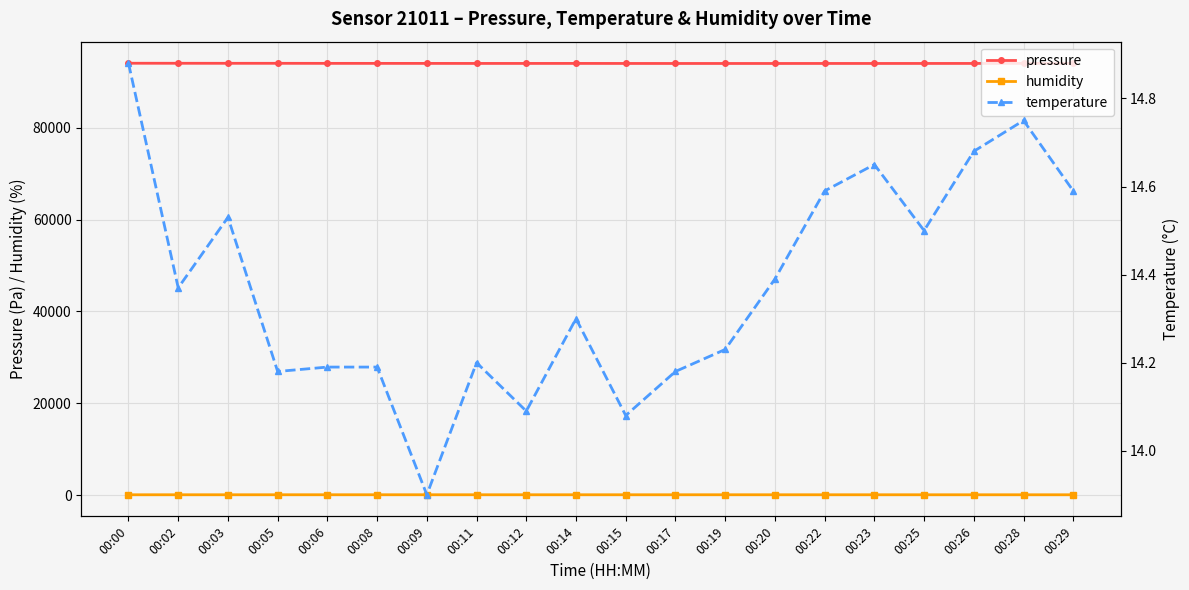

What is the value of the temperature point at the 15th from the left?

14.6